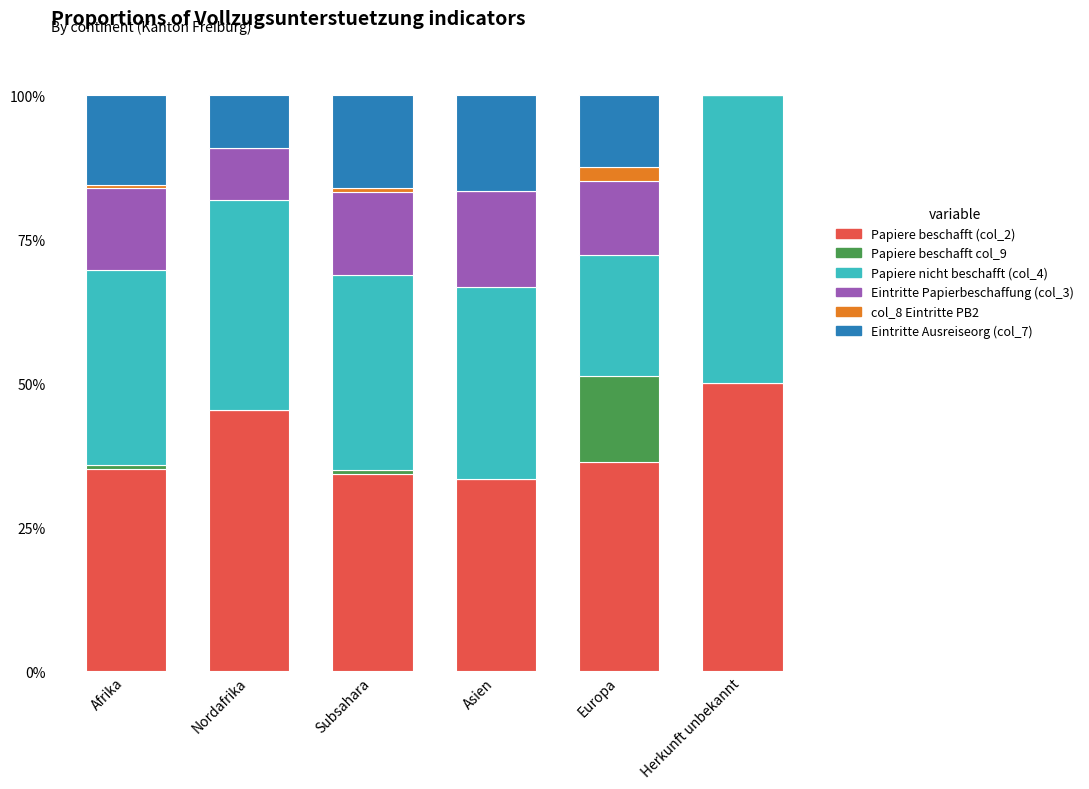

What are all the series names shown in the legend?

Papiere beschafft (col_2), Papiere beschafft col_9, Papiere nicht beschafft (col_4), Eintritte Papierbeschaffung (col_3), col_8 Eintritte PB2, Eintritte Ausreiseorg (col_7)